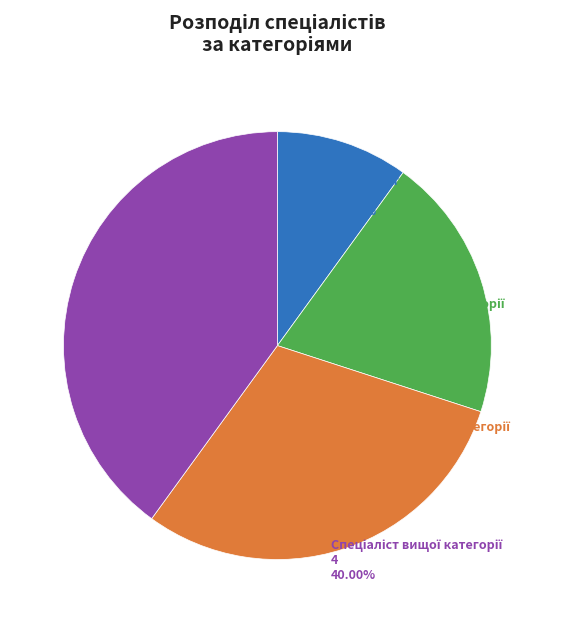

Does any single category account for the majority?

No